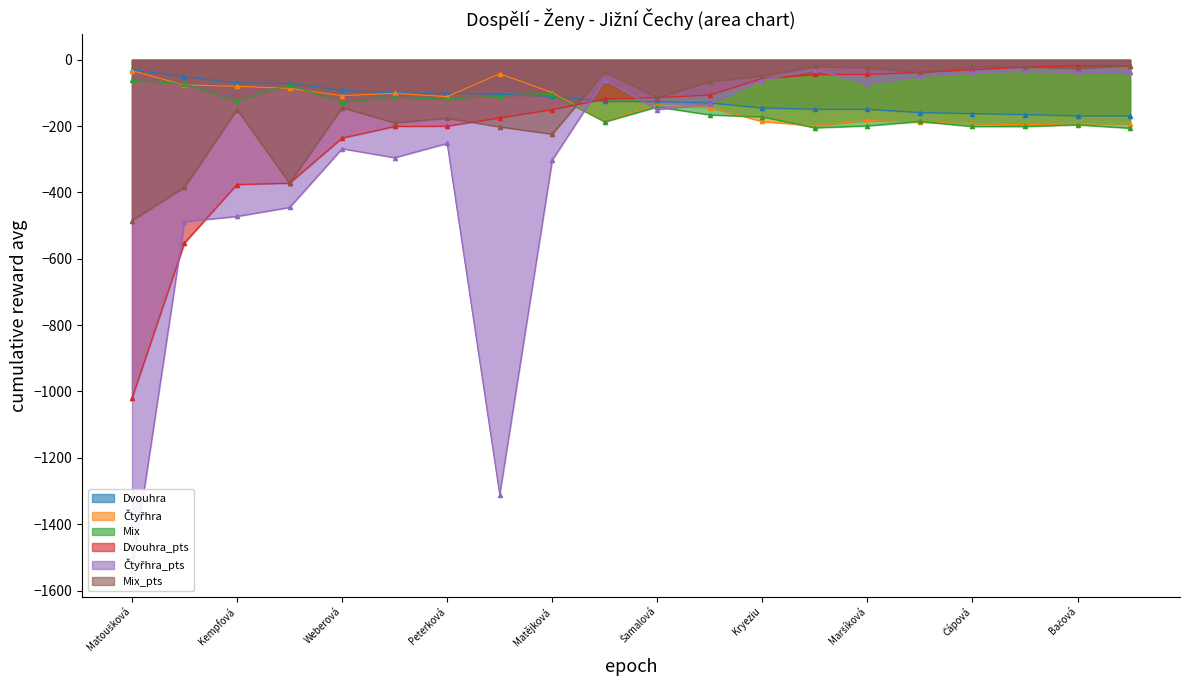

What is the total value across all series at Matoušková?

-3172